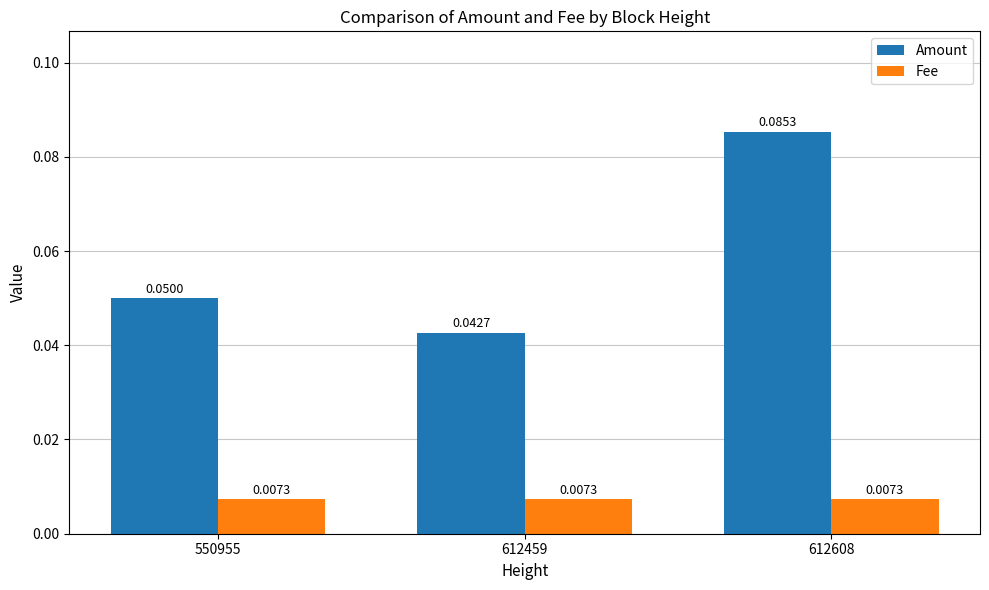

Which label corresponds to the largest value in the chart?

612608